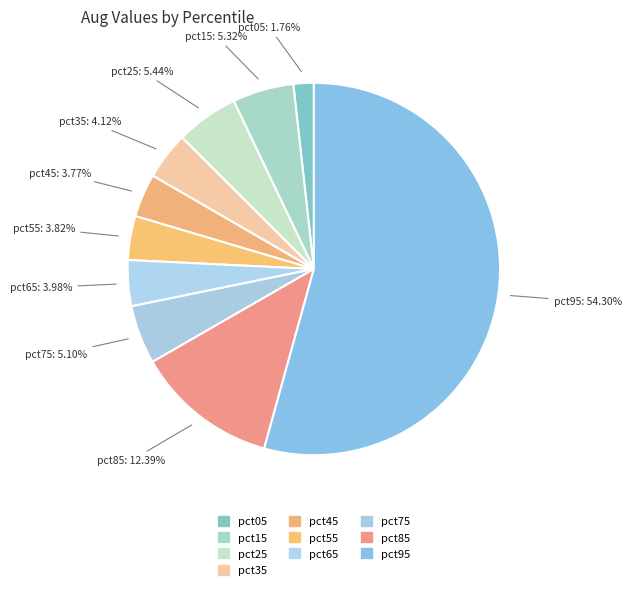

Combined, what portion of the pie is pct45 and pct15?

9.1%